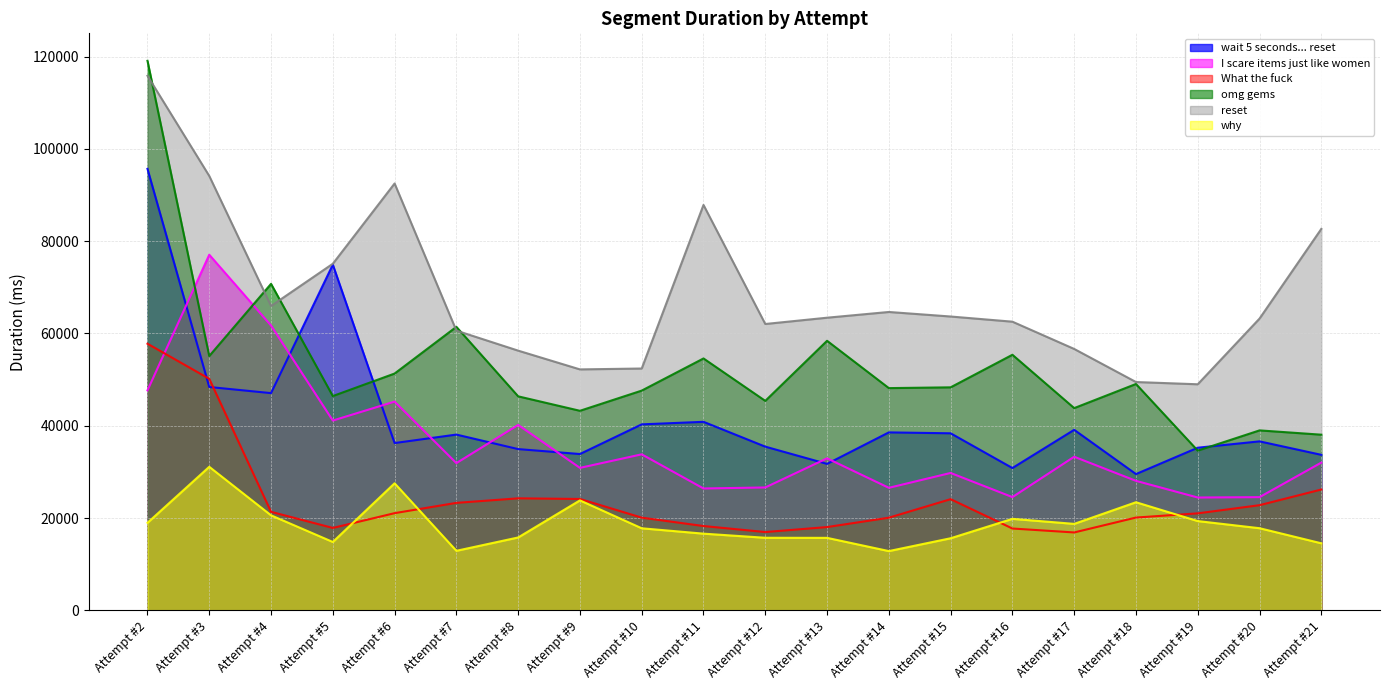

Which series has the largest total across all categories?

reset